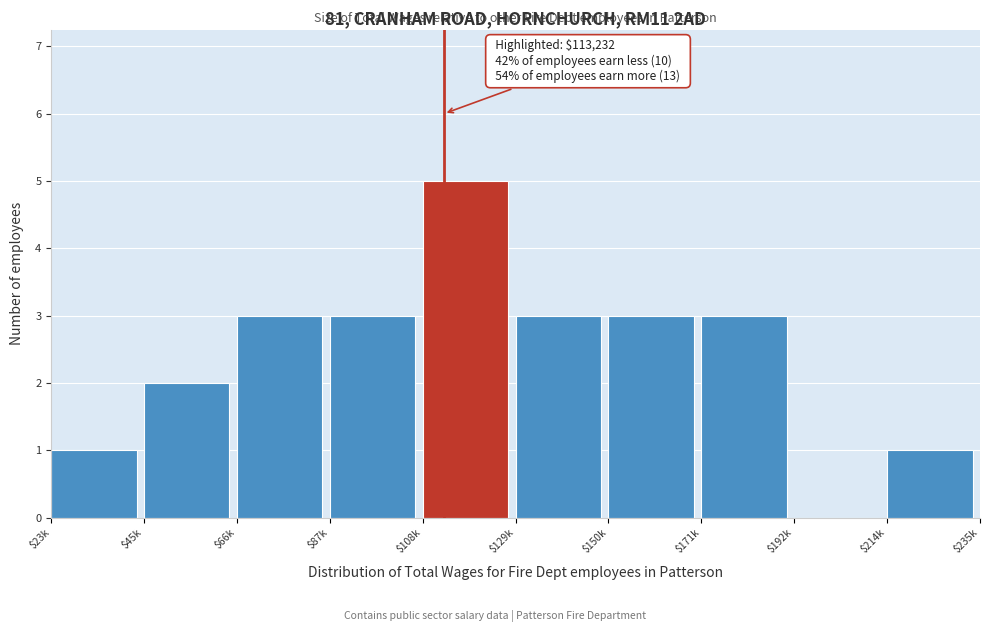

Which category has the highest value across all series?

$108k